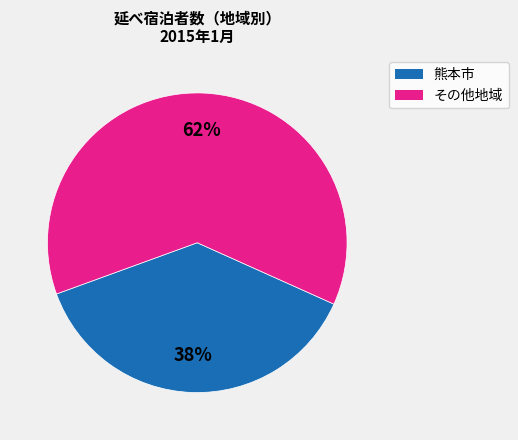

Is the sum of その他地域 and 熊本市 greater than half?

Yes